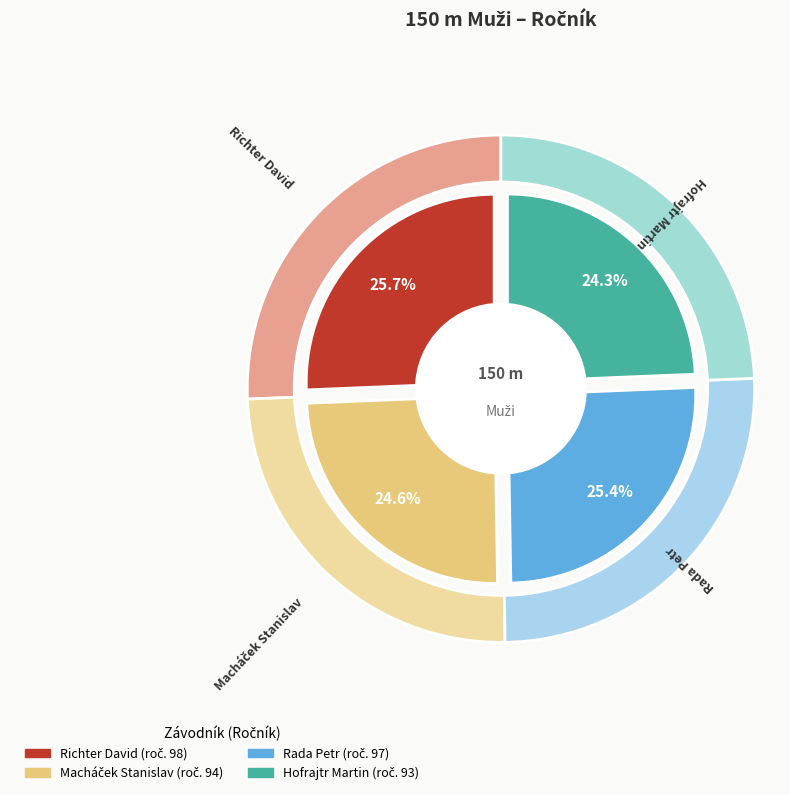

Does Macháček Stanislav account for over 50% of the chart?

No